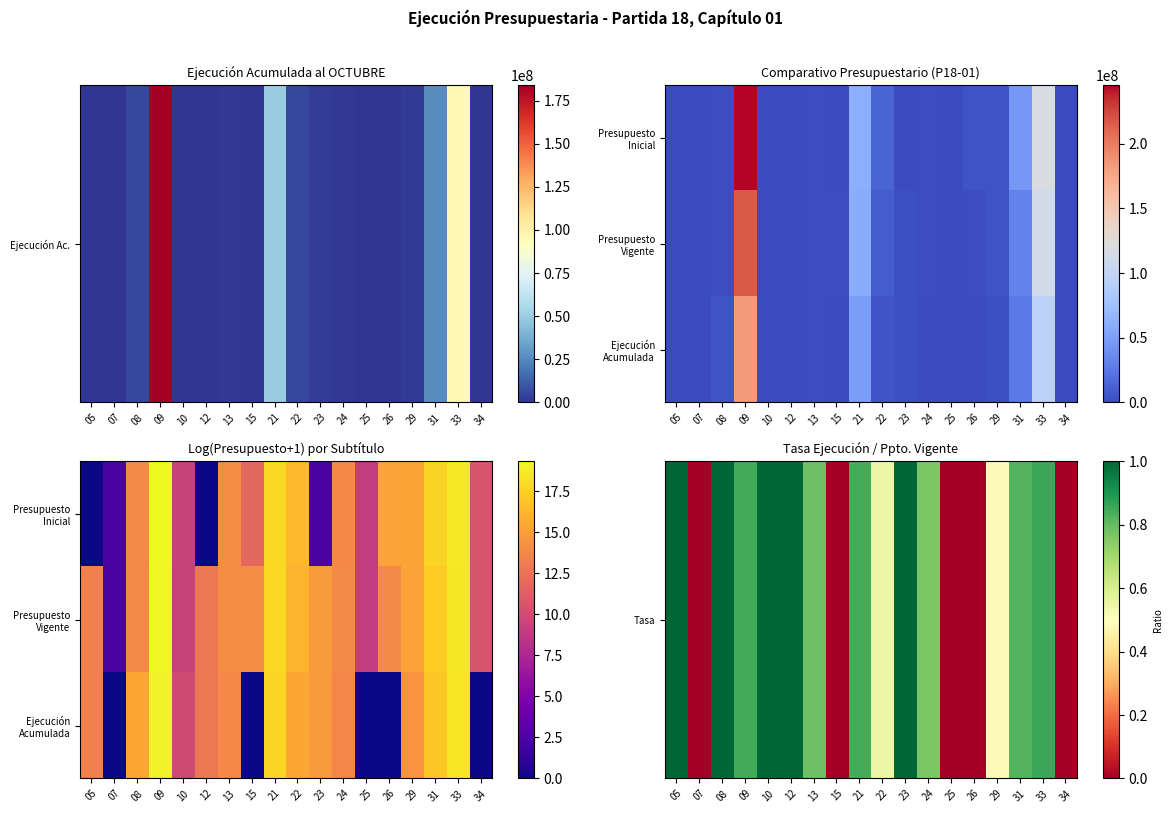

At which category is the sum across all series the highest?

09